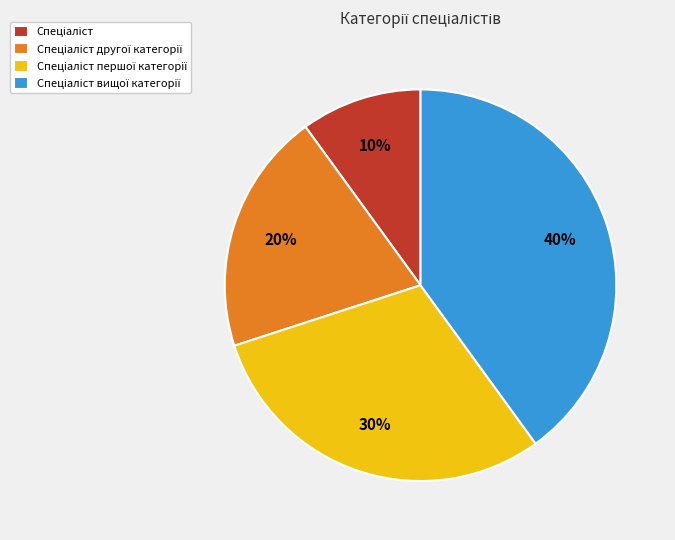

Count the number of slices in the pie.

4